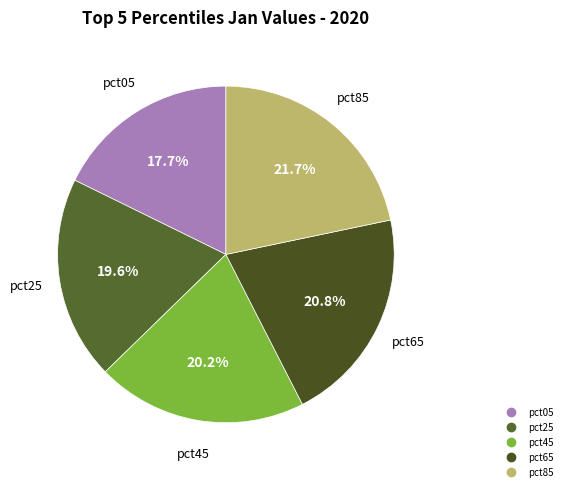

To the nearest percent, what is the difference between the pct05 and pct65 slice percentages?

3%